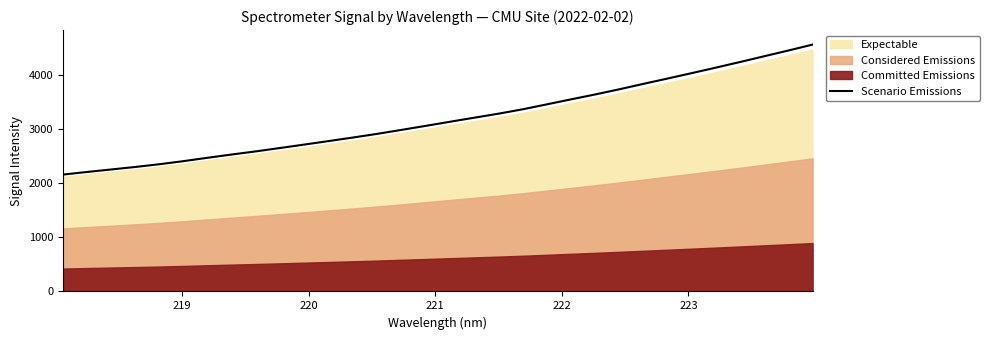

True or false: there are more than 1 points higher than both neighbors.

False